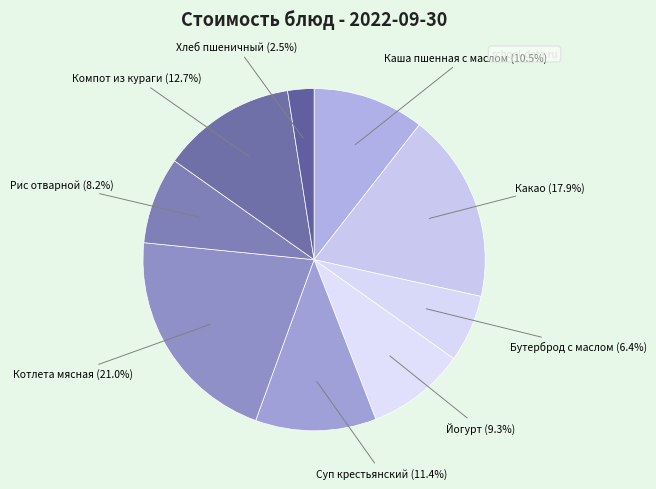

How many slices are in this pie chart?

9